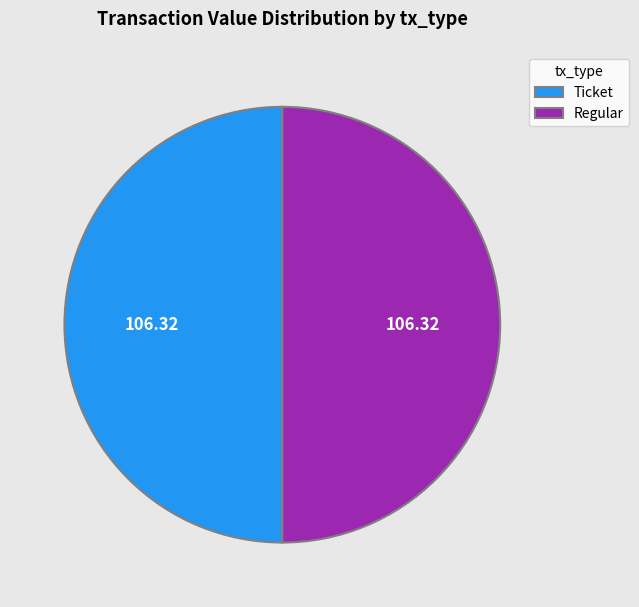

Combined, do Regular and Ticket account for over 50%?

Yes